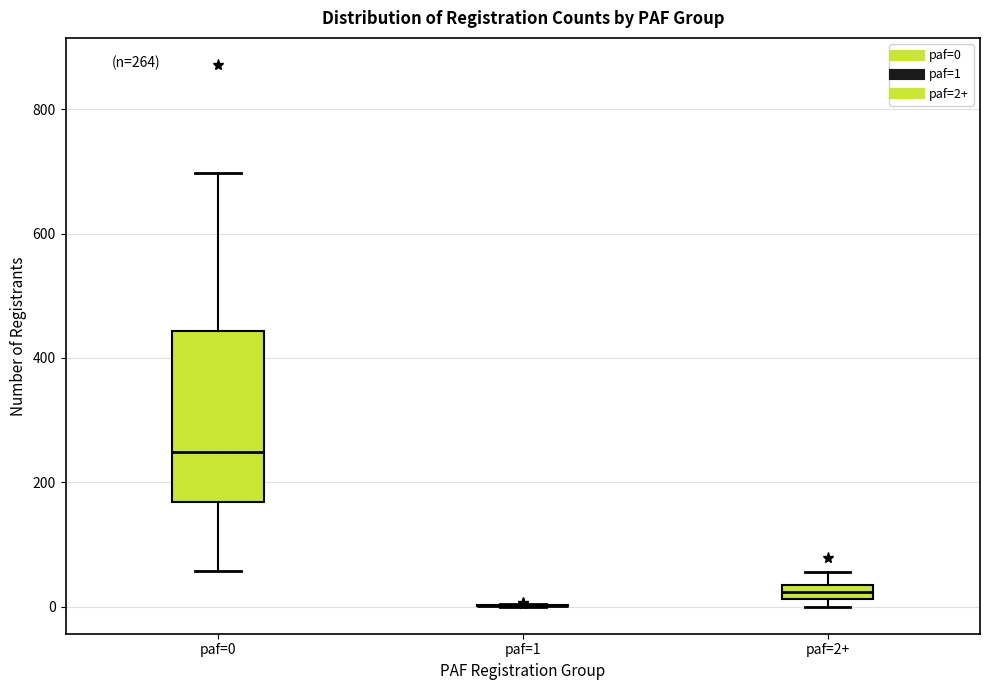

Comparing the boxes themselves (not the whiskers), which one is the tallest?

paf=0